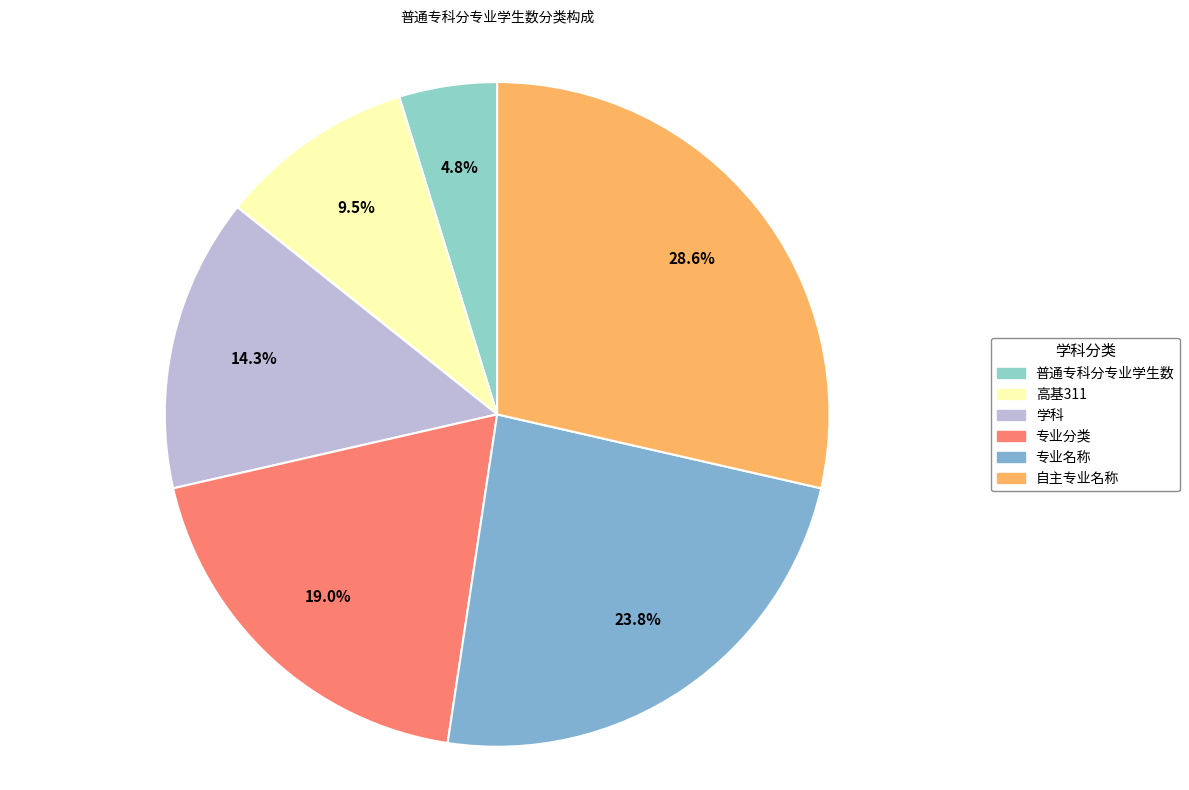

To the nearest percent, what percentage of the pie is 专业分类?

19%